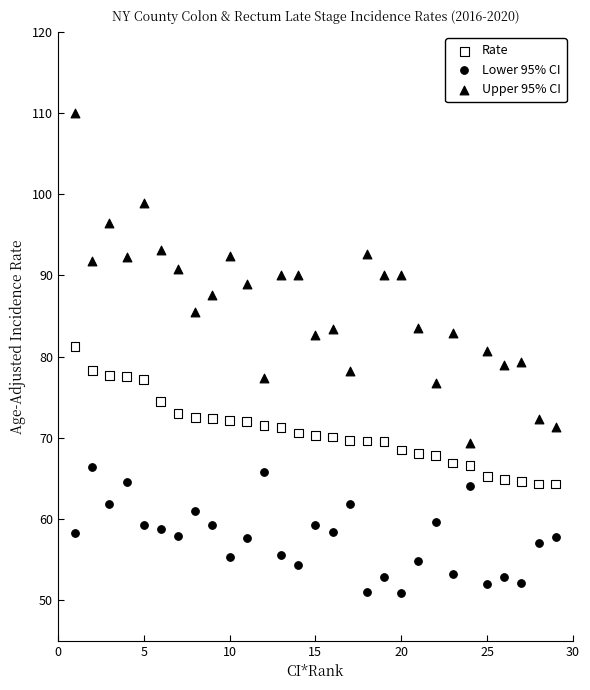

Which series contains the lowest Y value?

Lower 95% CI